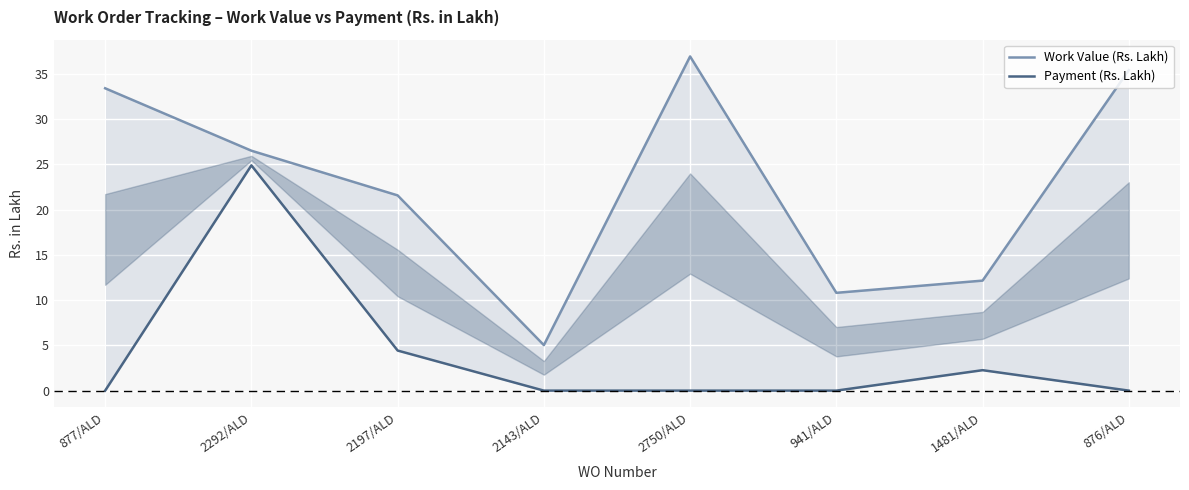

Where is the first local minimum for Work Value (Rs. Lakh)?

2143/ALD